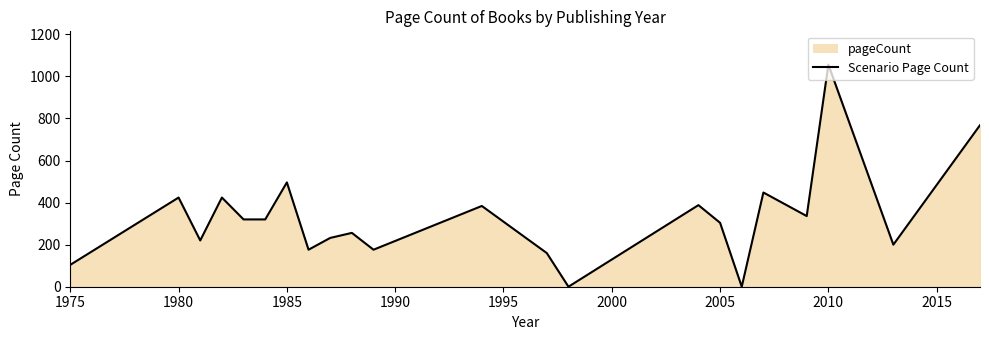

At which label is the value closest to 528?

1985